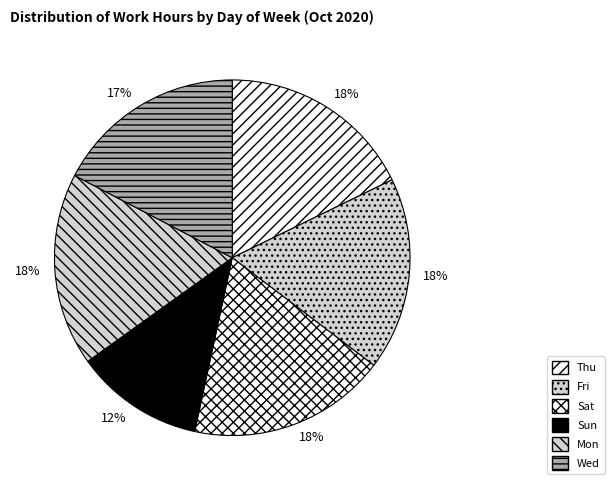

How many slices are in this pie chart?

6